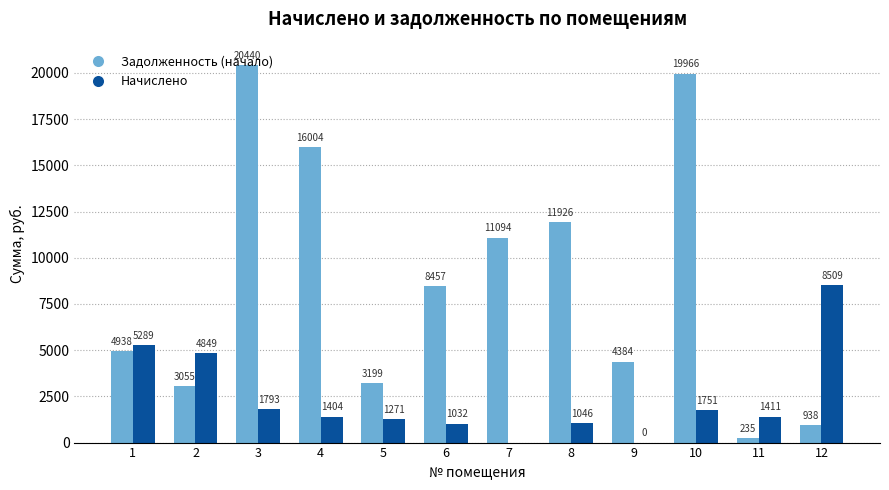

Is it true that Задолженность (начало) equals 11094.1 at 7?

True